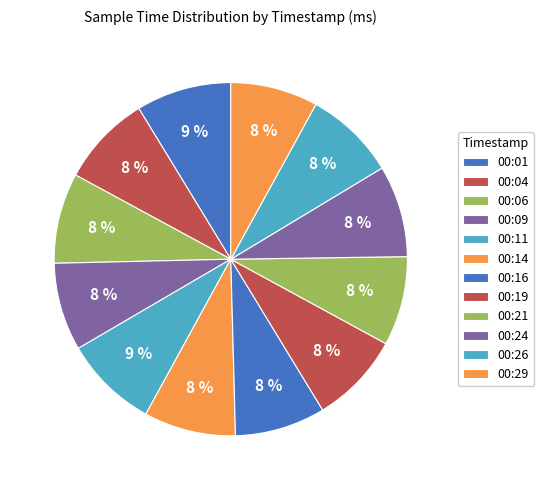

To the nearest percent, what portion does 00:24 represent?

8%